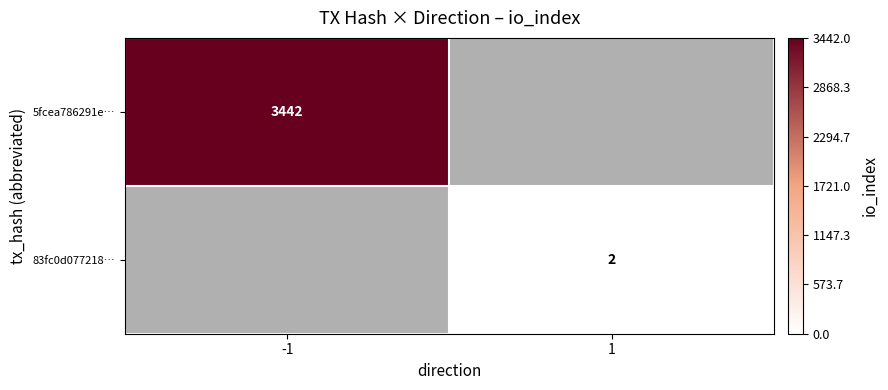

The value of 83fc0d077218… at 1 is 3. True or false?

False